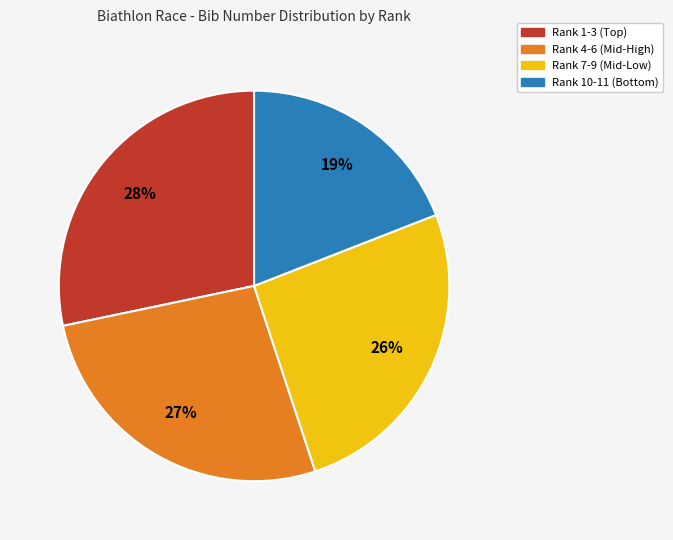

Is there a majority slice in this chart?

No